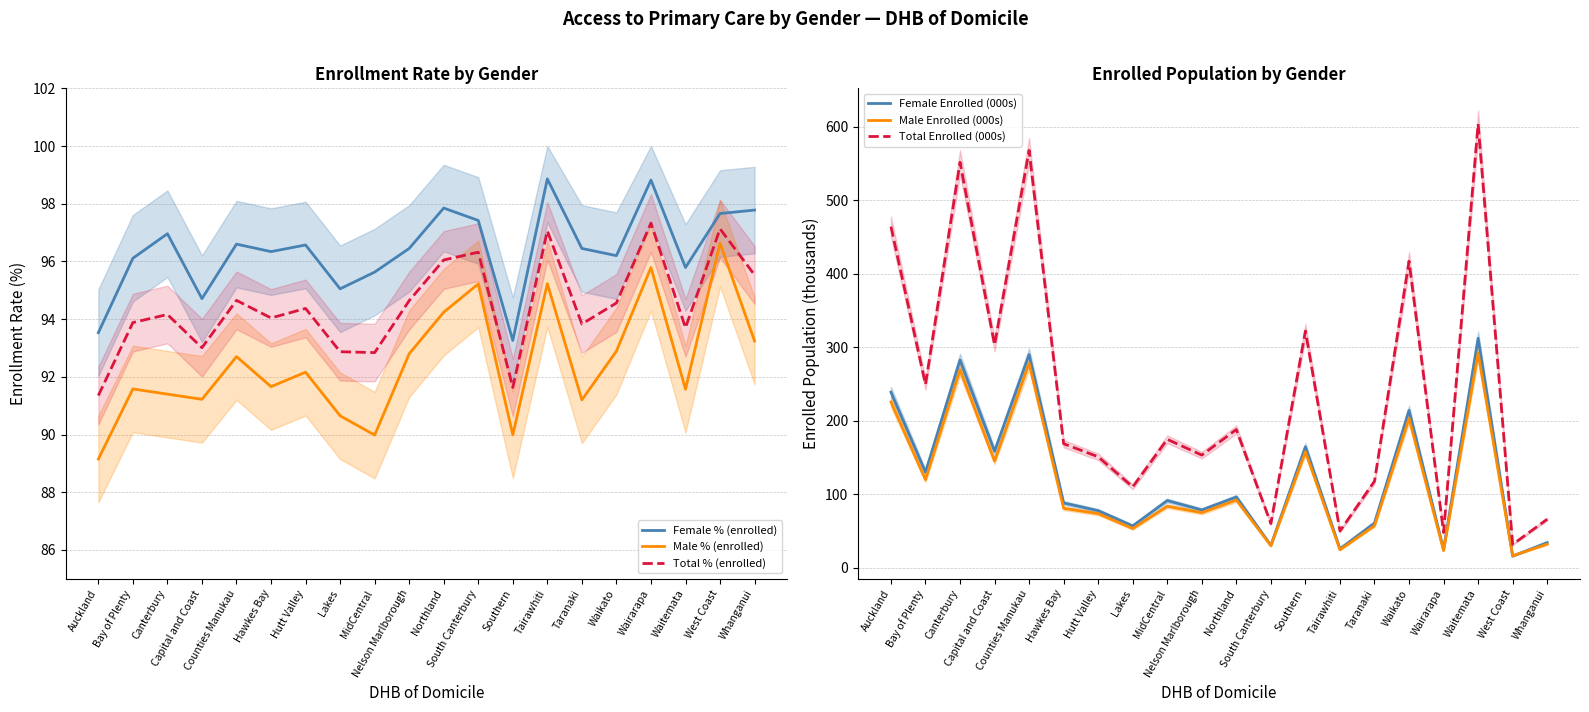

List the series in order of their peak value, lowest first.

Male % (enrolled), Total % (enrolled), Female % (enrolled), Male Enrolled (000s), Female Enrolled (000s), Total Enrolled (000s)